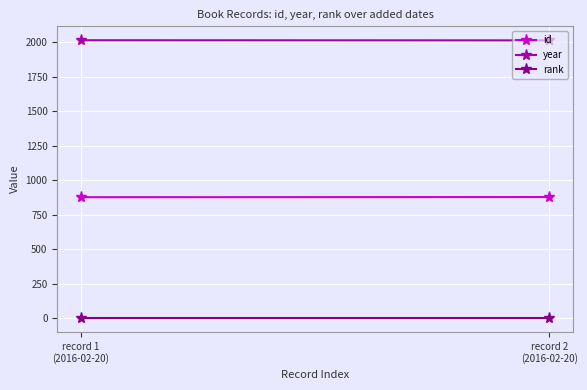

What is the label of the 1st point from the right?

record 2
(2016-02-20)